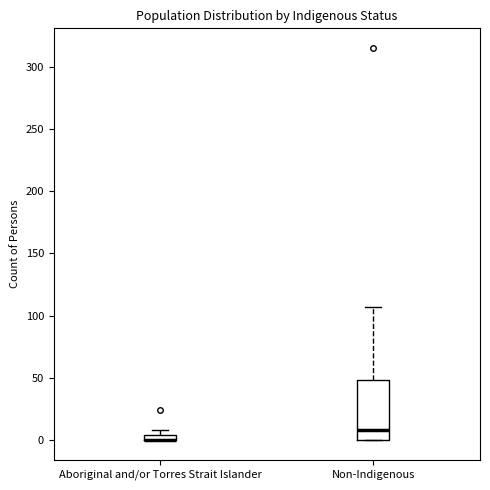

Which box is the tallest, from its lower edge to its upper edge?

Non-Indigenous